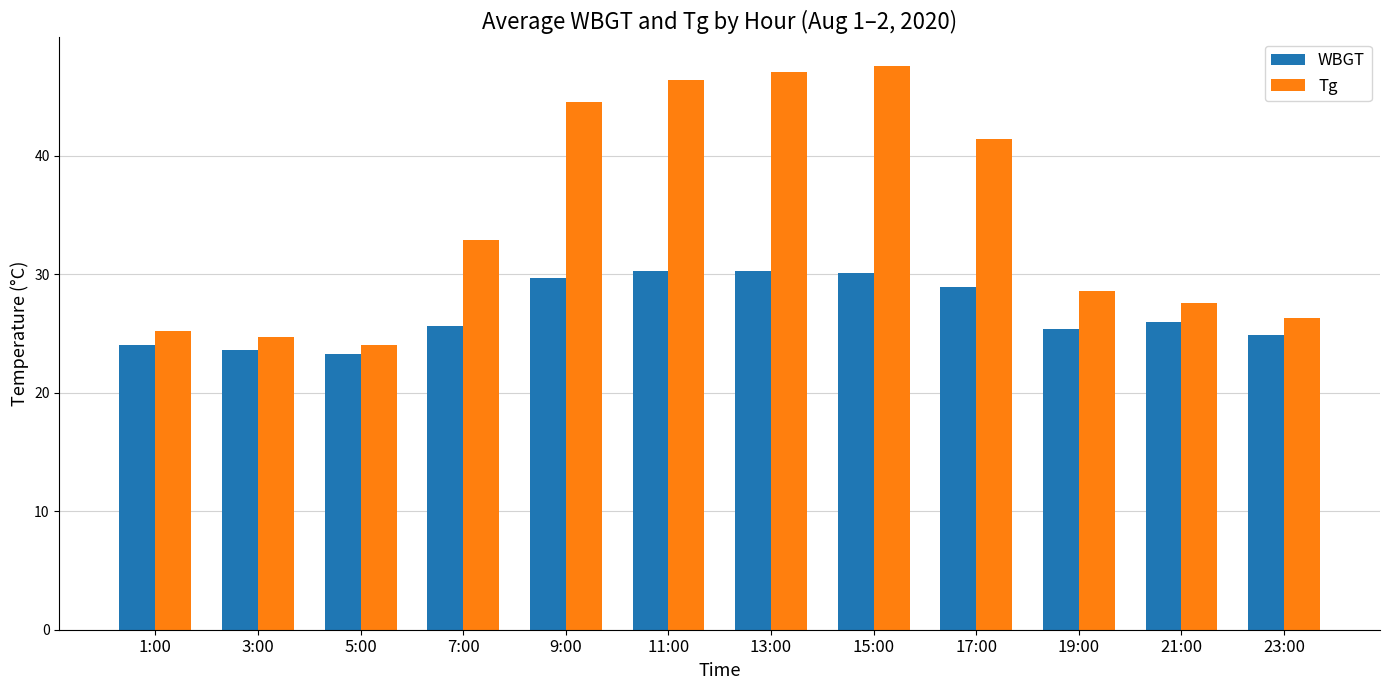

Rank the series by their maximum value, from lowest to highest.

WBGT, Tg